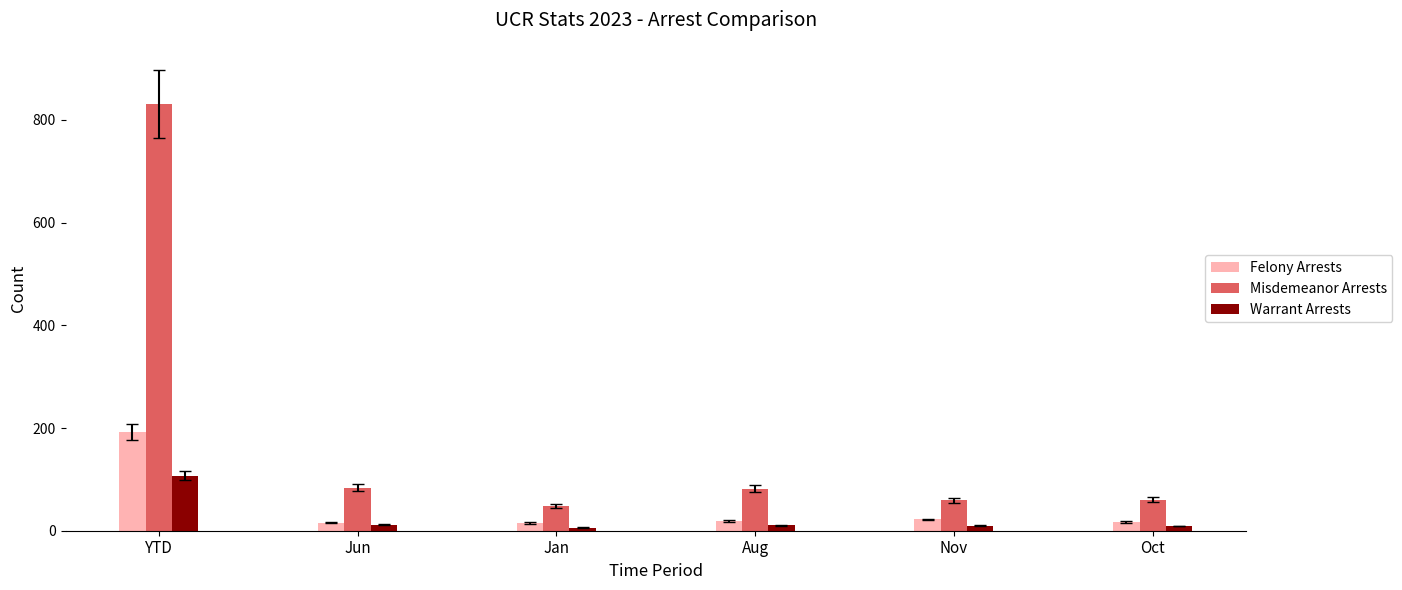

Which series has the widest spread of values?

Misdemeanor Arrests